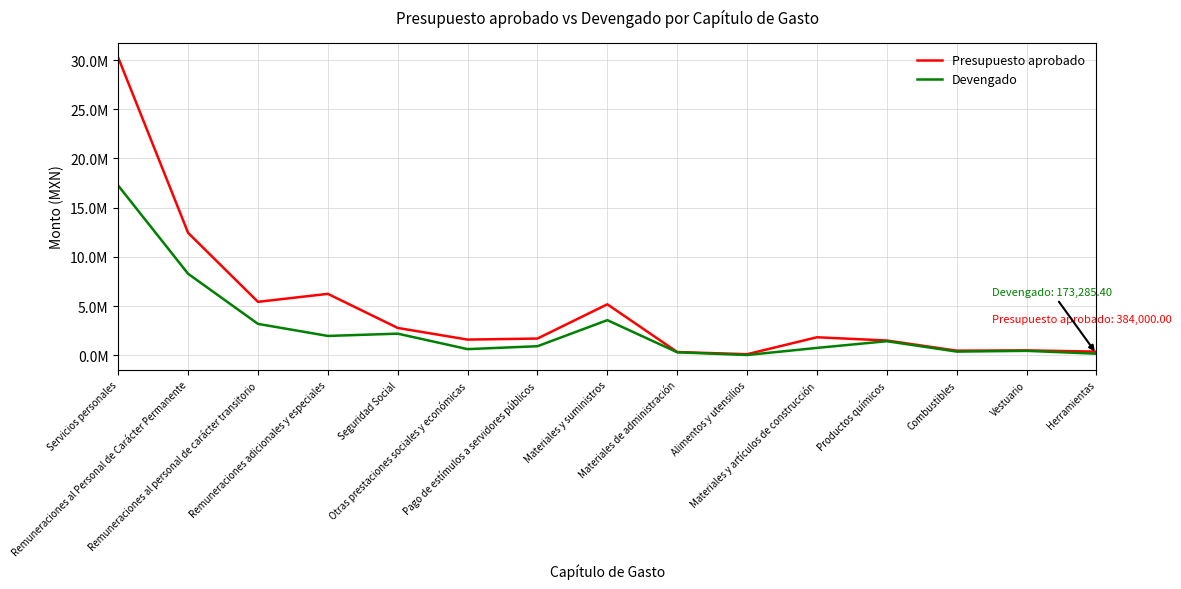

Where is the first local maximum for Presupuesto aprobado?

Remuneraciones adicionales y especiales